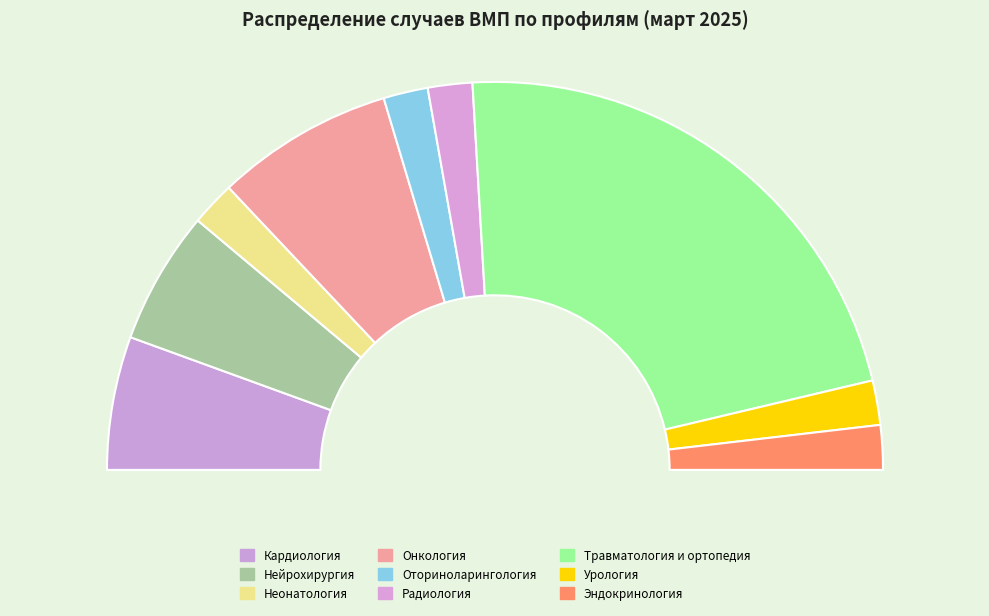

Do Нейрохирургия and Урология together represent more than half of the pie?

No